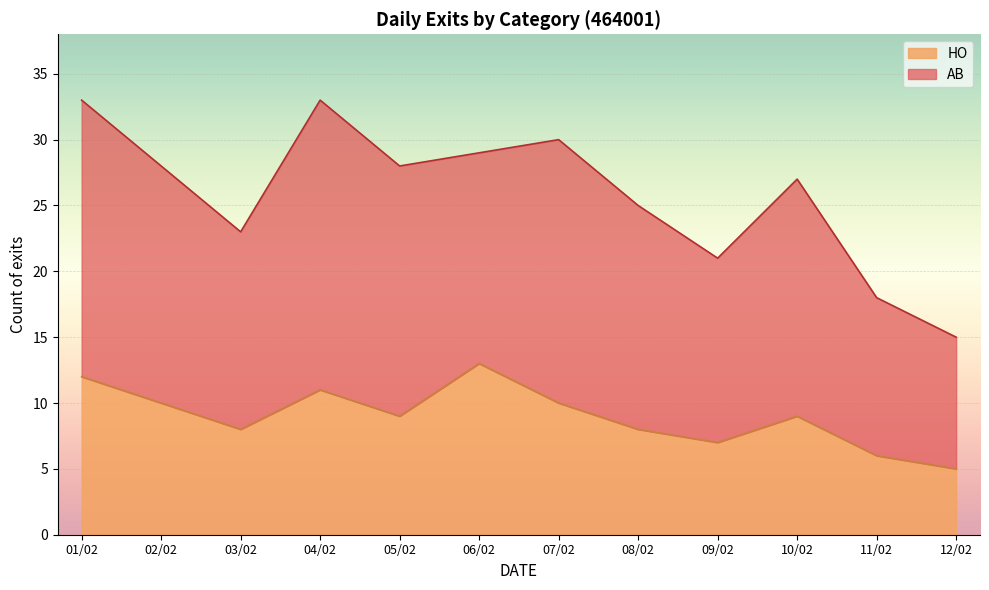

True or false: AB and HO intersect in this chart.

False